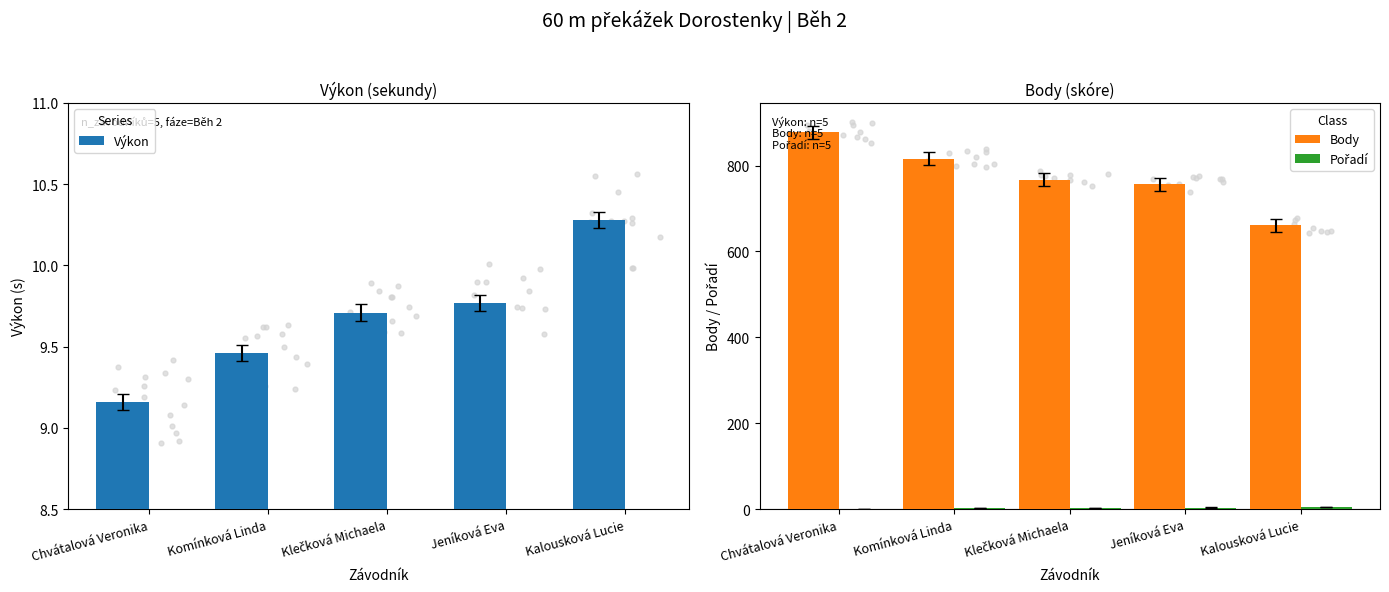

Which series reaches the minimum Y coordinate?

Pořadí